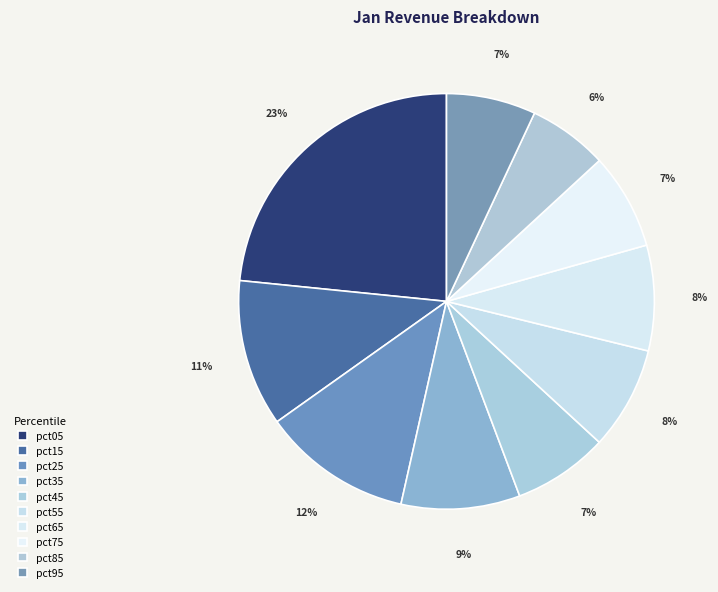

To the nearest percent, what is the difference between the largest and smallest slice percentages?

17%